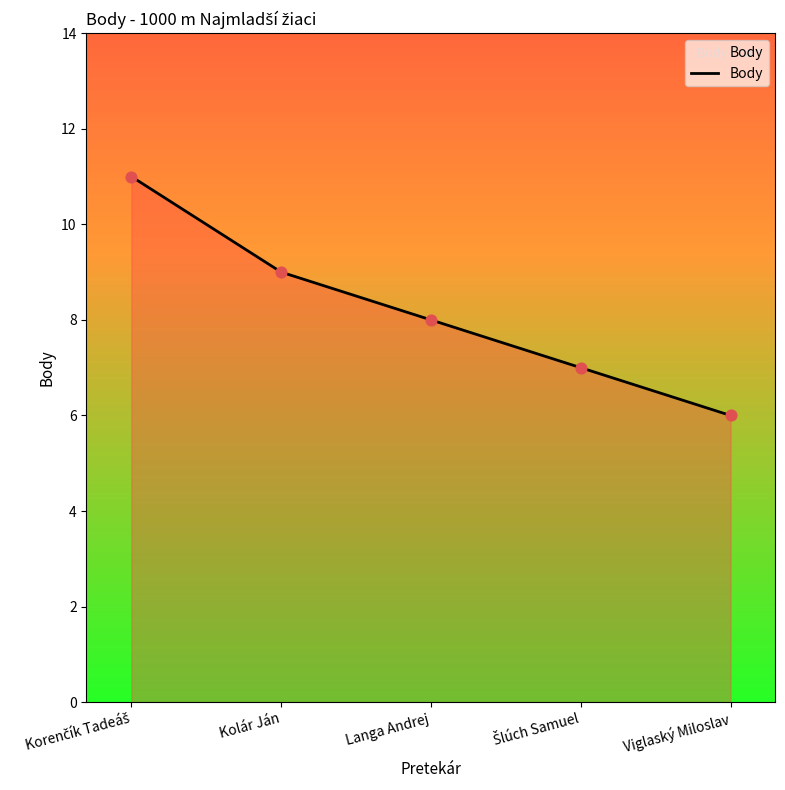

Between Kolár Ján and Viglaský Miloslav, which is larger?

Kolár Ján